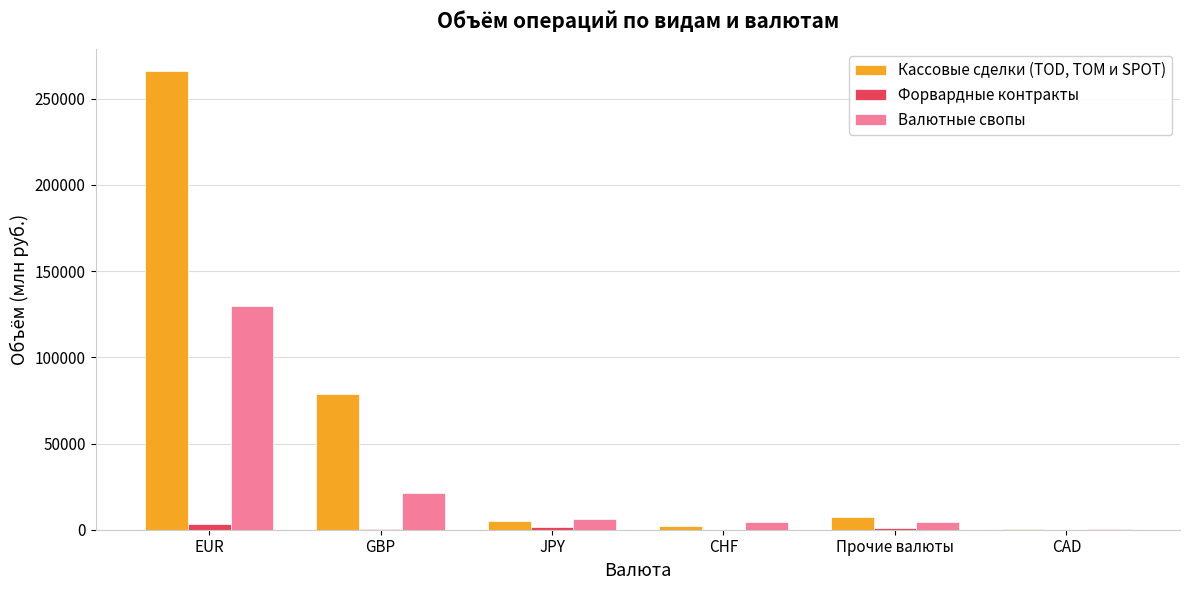

Which series has the largest range (max minus min)?

Кассовые сделки (TOD, TOM и SPOT)